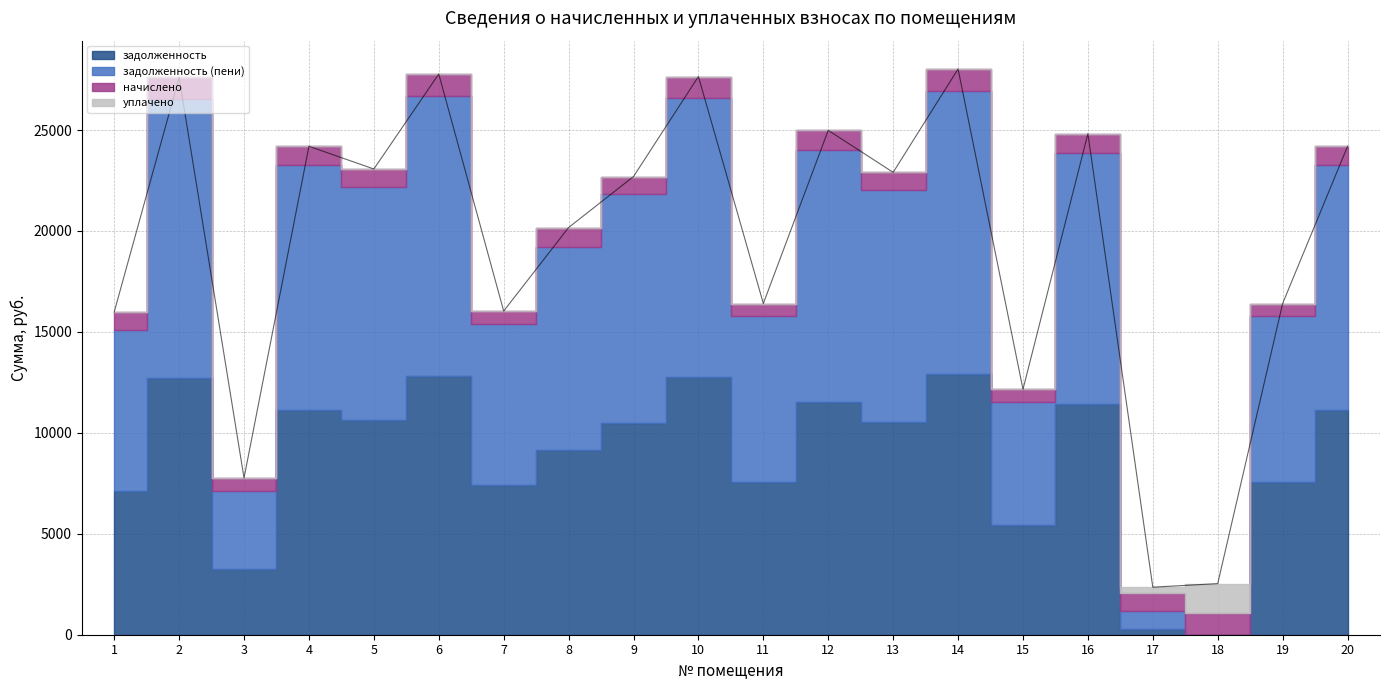

What is the value of the задолженность (пени) point at the 11th from the left?

8203.1